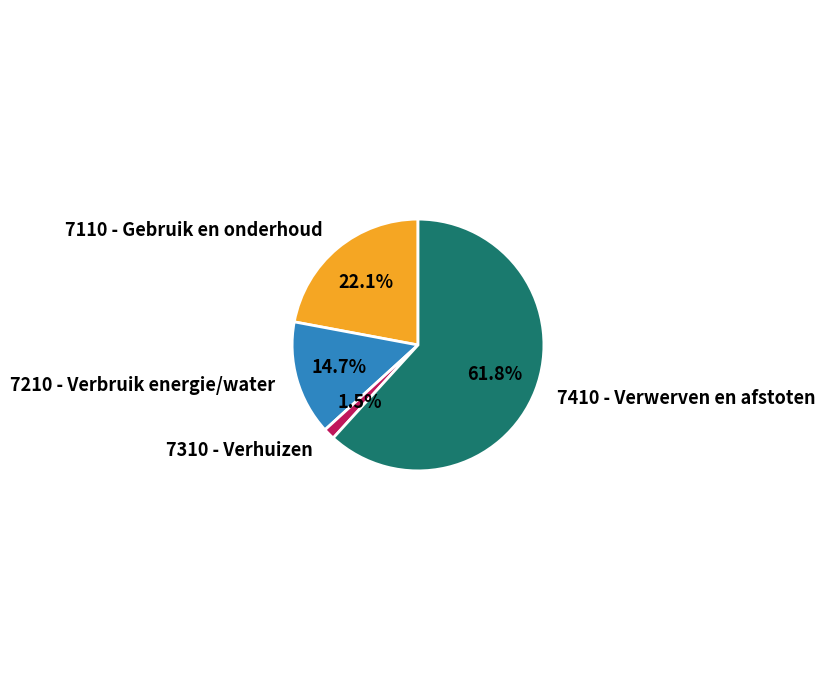

Does 7410 - Verwerven en afstoten represent more than half of the total?

Yes